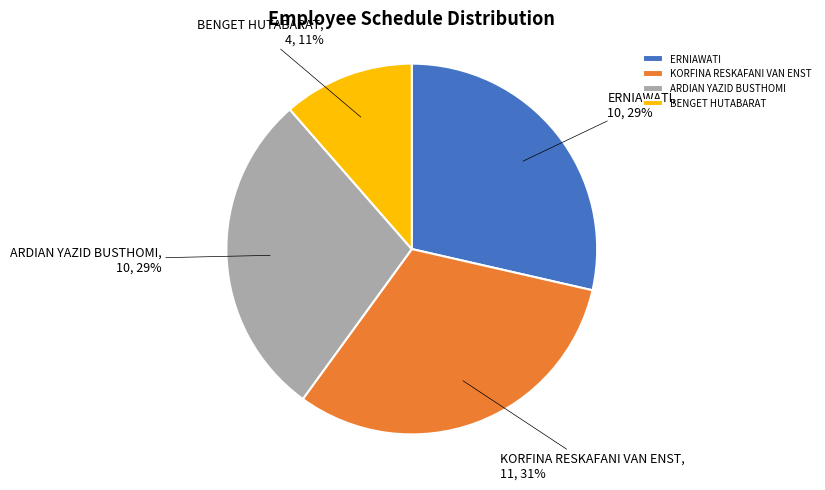

Count the number of slices in the pie.

4